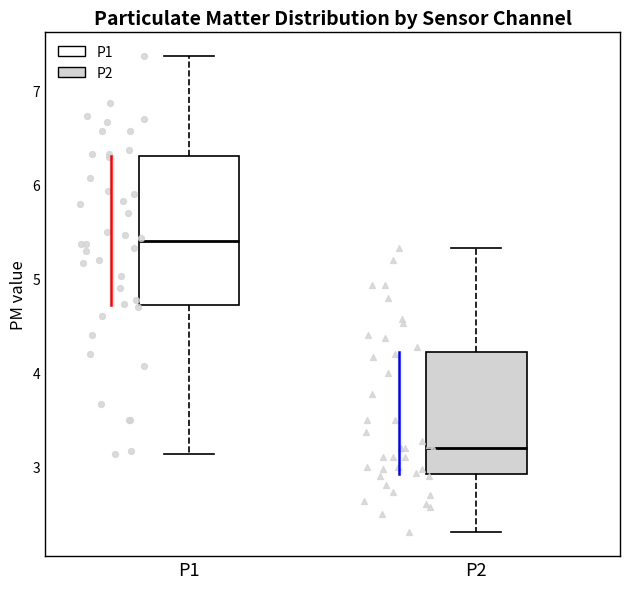

Reading left to right, transcribe this box plot: for each box, give where its median line is, the range the box spans, and where its two whiskers end, as read against the y-axis. The values are not printed on the chart, so give them approximately, as read against the axis.

P1: median 5.4, box 4.7 to 6.3, whiskers 3.1 to 7.4
P2: median 3.2, box 2.9 to 4.2, whiskers 2.3 to 5.3